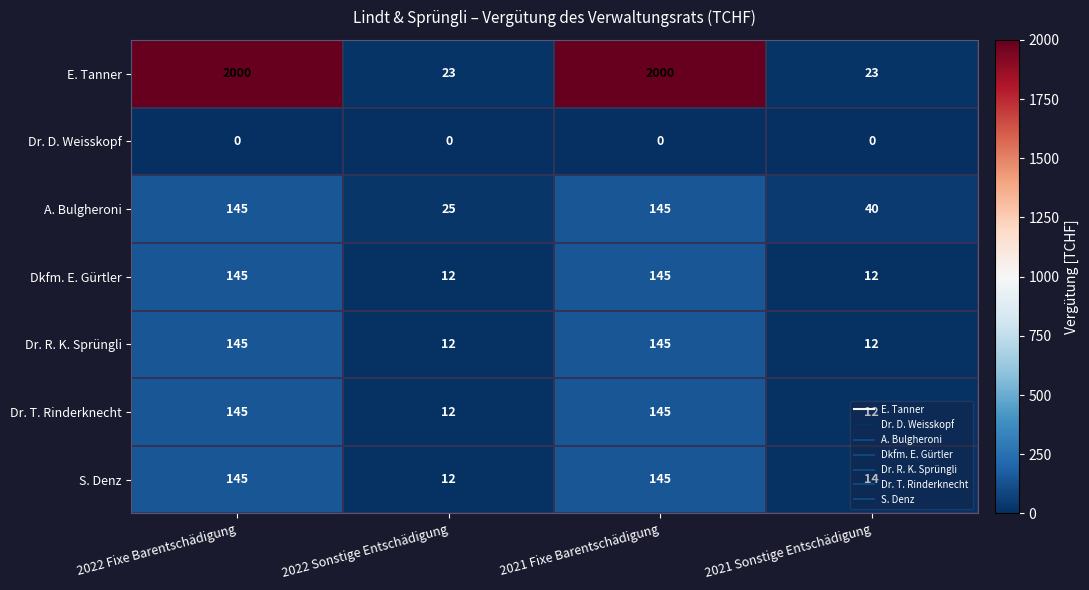

What is the total value across all series at 2022 Sonstige Entschädigung?

96